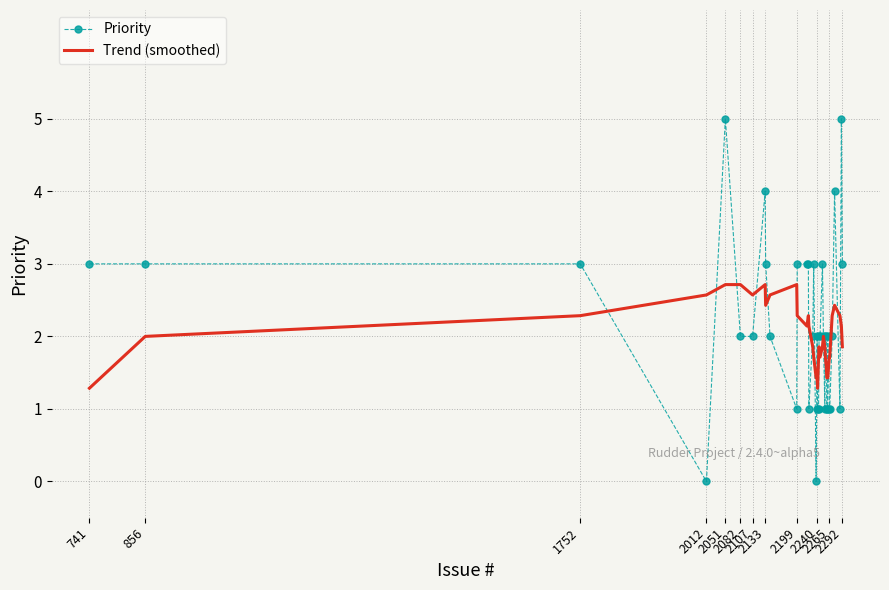

Rank the series by their maximum value, from highest to lowest.

Priority, Trend (smoothed)